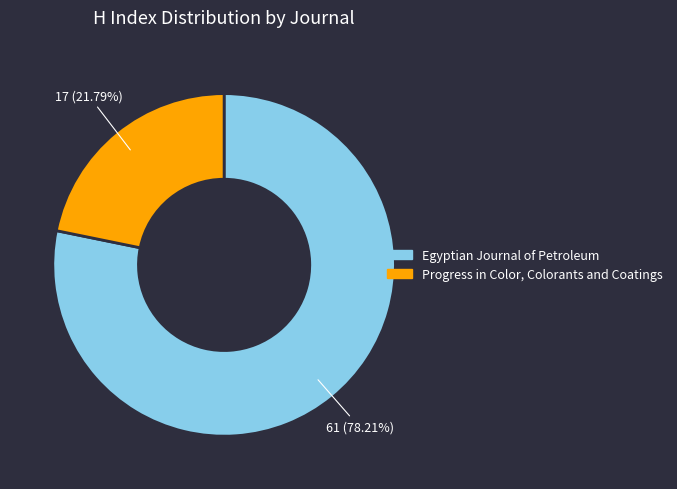

What percentage do Egyptian Journal of Petroleum and Progress in Color, Colorants and Coatings together represent?

100.0%